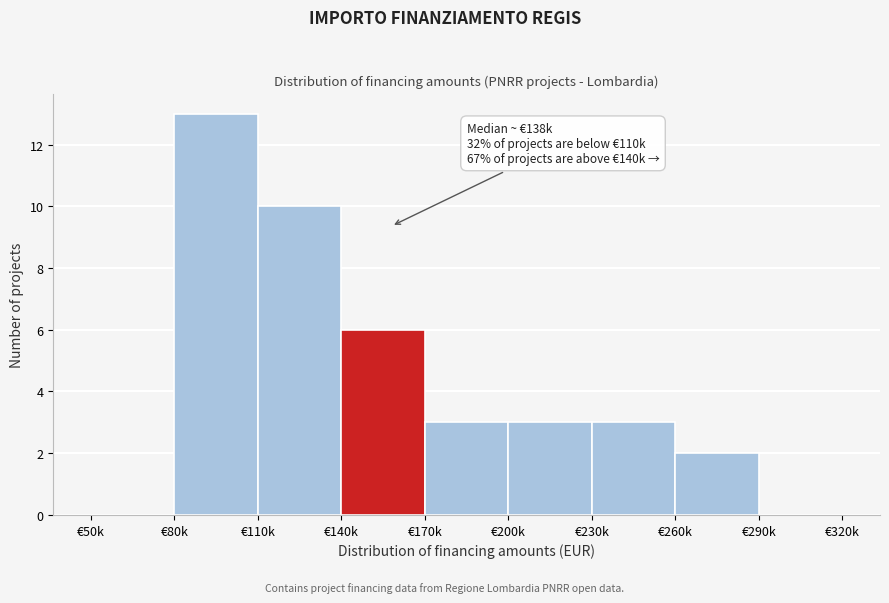

Reading left to right, extract all data points from this chart.

€50k=0	€80k=13	€110k=10	€140k=6	€170k=3	€200k=3	€230k=3	€260k=2	€290k=0